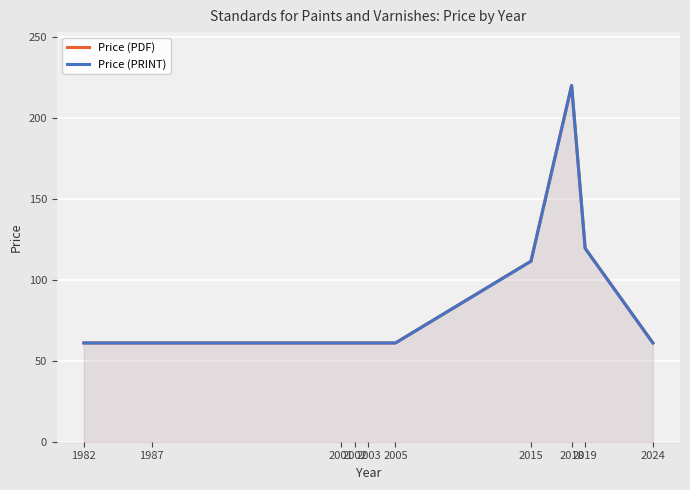

True or false: Price (PRINT) has a value of 61.0 at 2001.

True